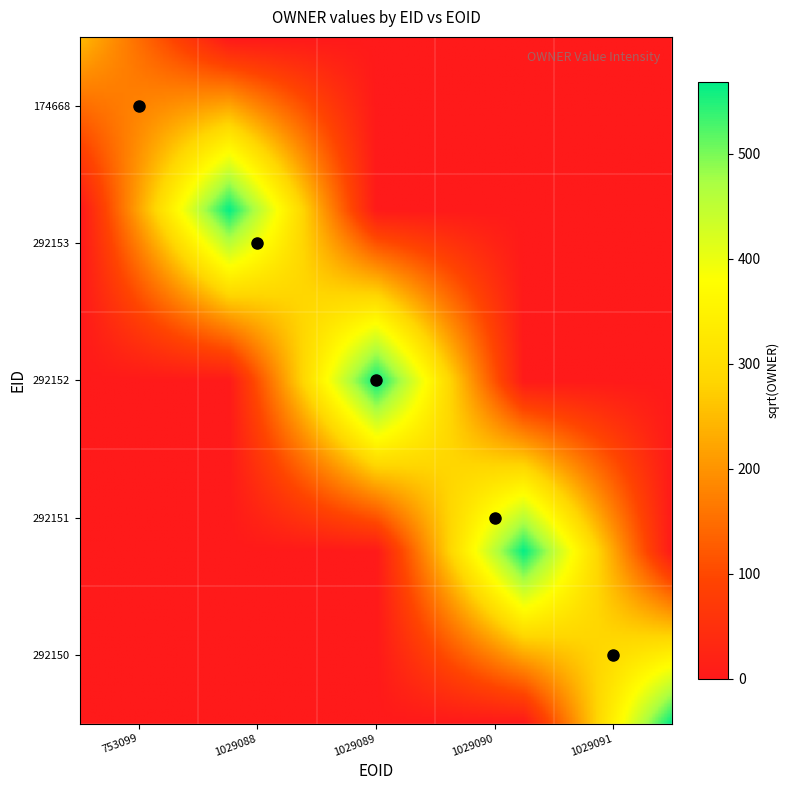

How many values in 292150 are above zero?

1